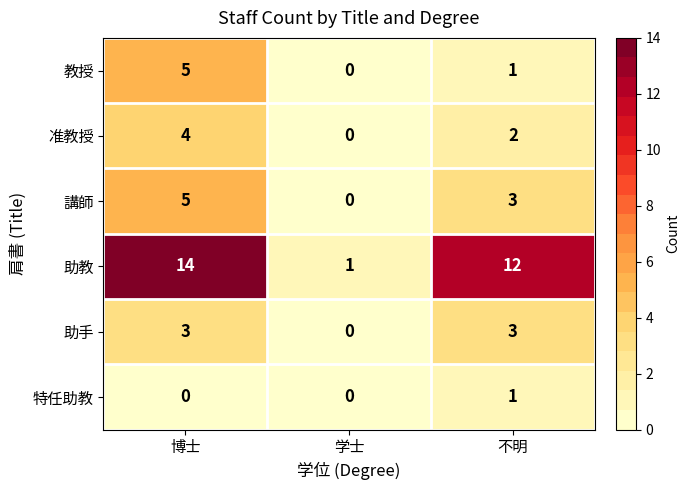

Reading left to right, transcribe all the data shown in this chart.

教授: 博士=5	学士=0	不明=1
准教授: 博士=4	学士=0	不明=2
講師: 博士=5	学士=0	不明=3
助教: 博士=14	学士=1	不明=12
助手: 博士=3	学士=0	不明=3
特任助教: 博士=0	学士=0	不明=1